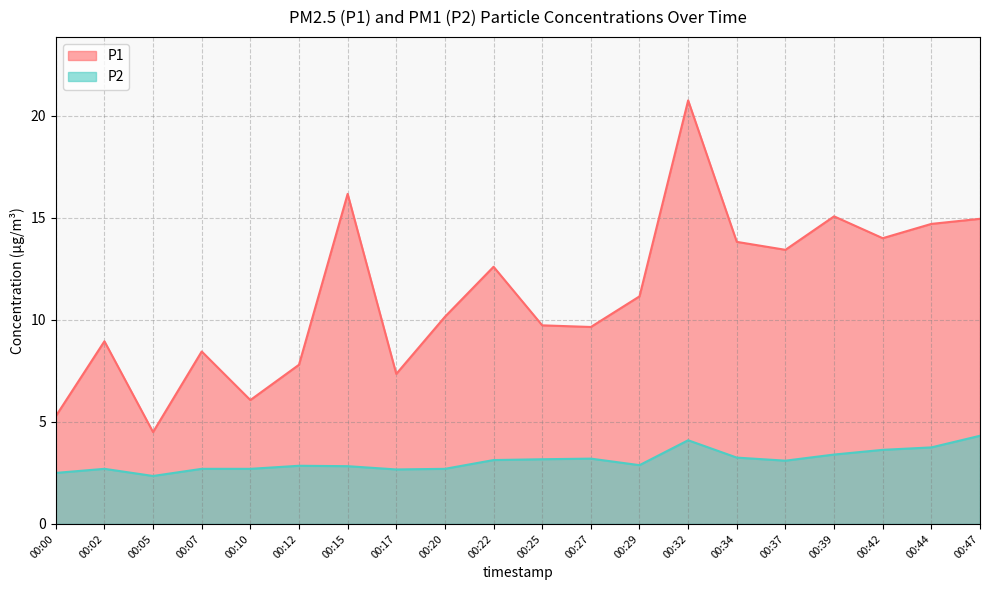

How many data points does each series have?

20